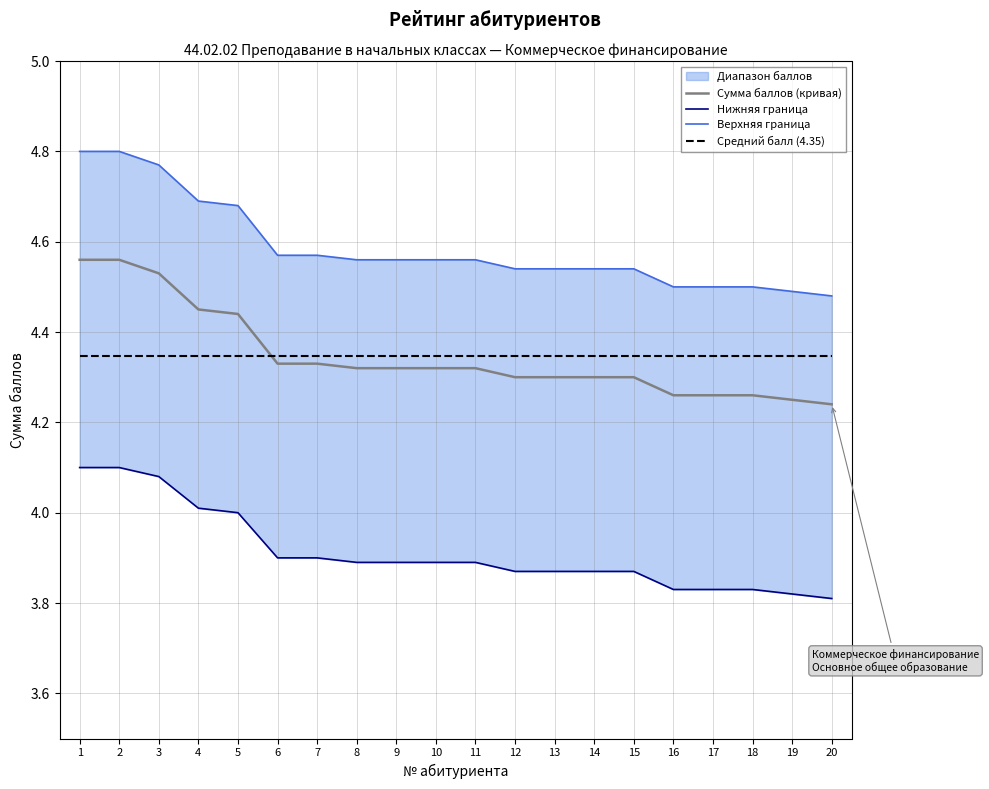

What is the value of the Средний балл (4.35) point at the 13th from the left?

4.3